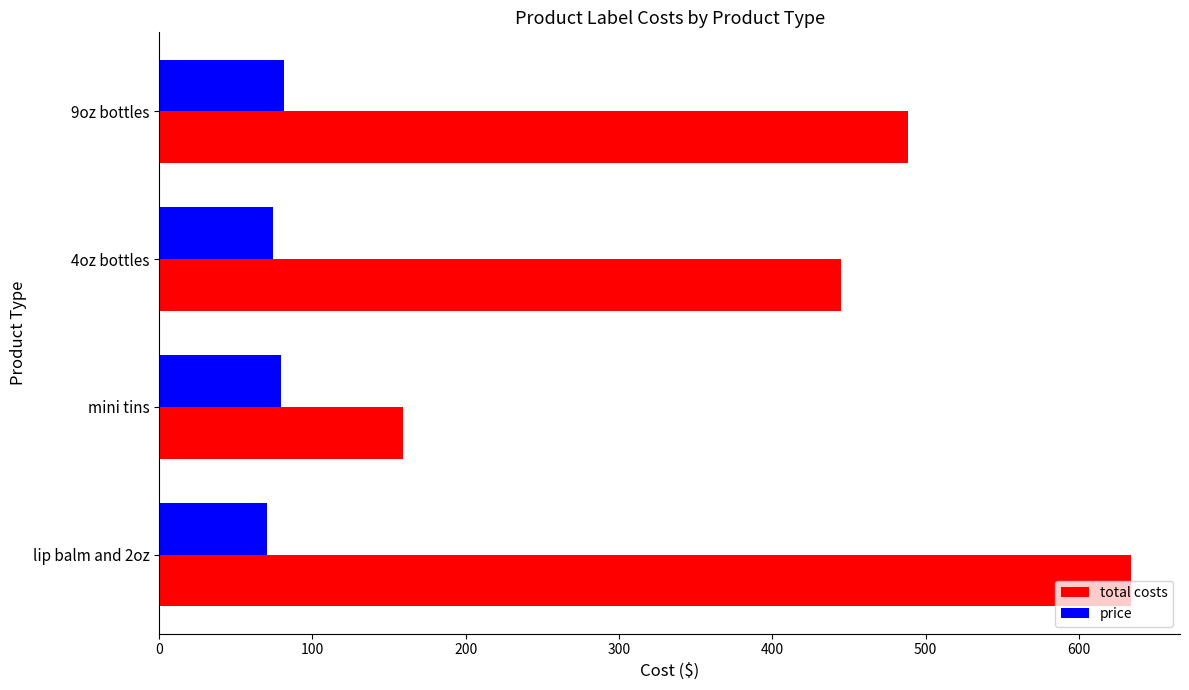

What is the average value of the total costs series?

431.7